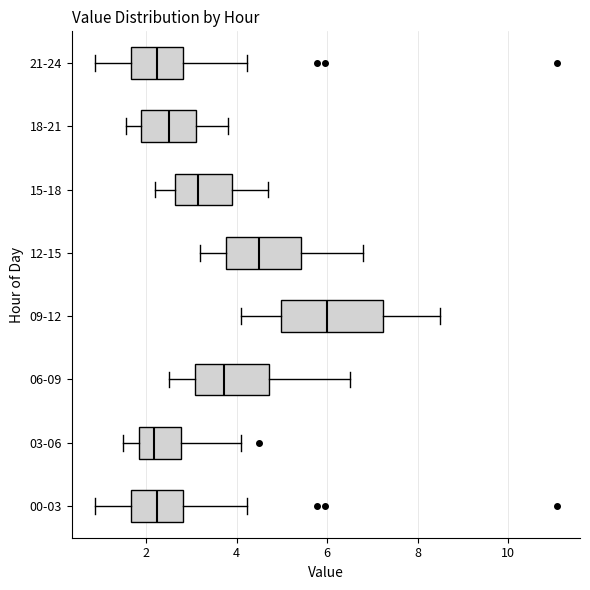

Which box's median line is the furthest to the right?

09-12